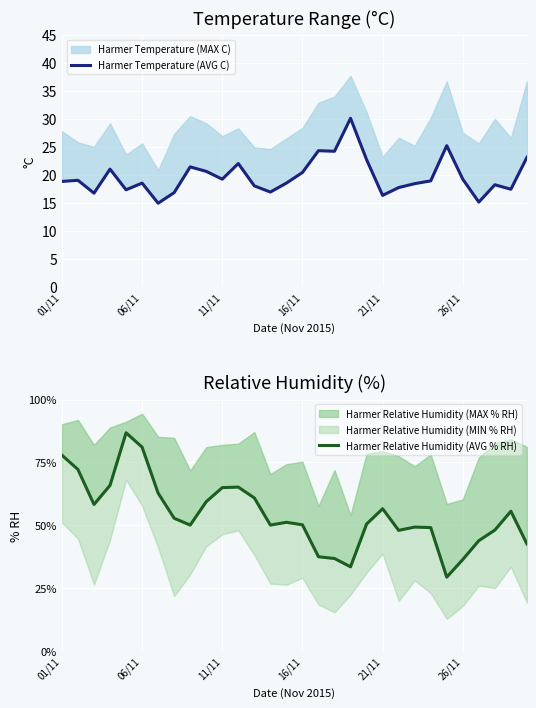

Reading left to right, extract all data points from this chart.

Harmer Temperature (AVG C): 18.8	19.0	16.7	21.0	17.3	18.5	14.9	16.8	21.4	20.6	19.2	22.0	18.0	16.9	18.5	20.4	24.3	24.2	30.1	22.7	16.3	17.7	18.4	18.9	25.2	19.2	15.1	18.2	17.4	23.1
Harmer Relative Humidity (AVG % RH): 77.9	72.2	58.3	65.9	86.8	81.1	62.8	52.8	50.1	59.4	65.0	65.2	60.9	50.1	51.2	50.2	37.5	36.8	33.5	50.5	56.6	48.0	49.3	49.1	29.4	36.4	43.9	48.1	55.6	42.6